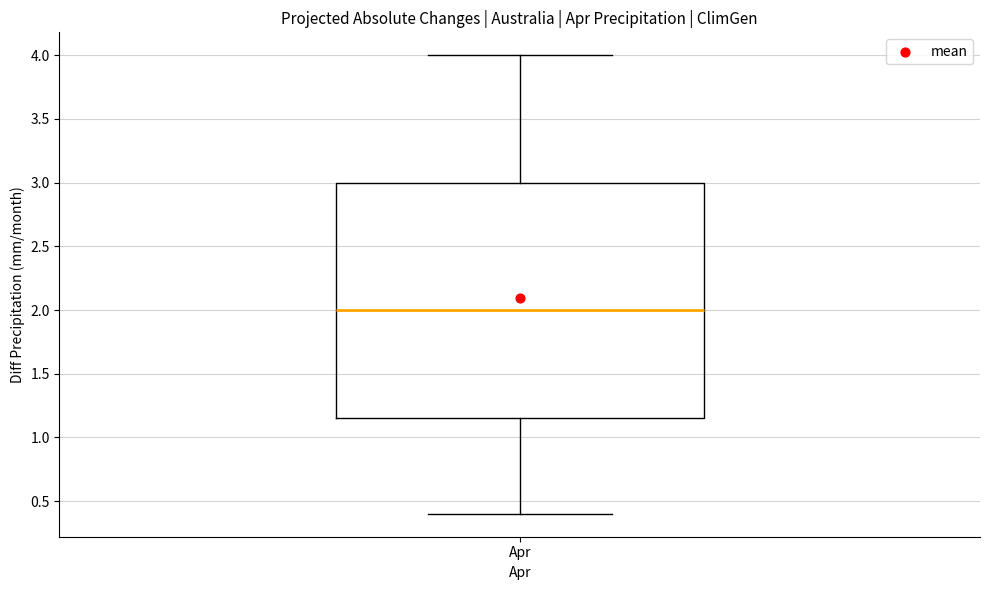

Read this box plot against the y-axis: the position of the median line, the range covered by the box, and the ends of both whiskers. The values are not printed on the chart, so give them approximately, as read against the axis.

median 2.00, box 1.15 to 3.00, whiskers 0.40 to 4.00